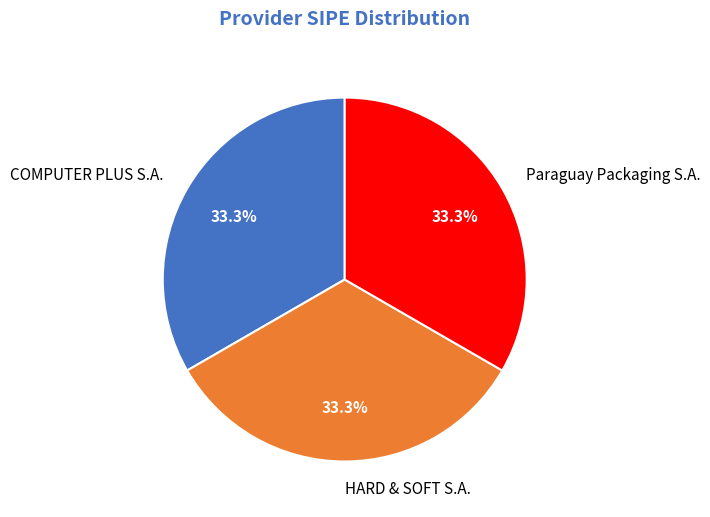

Approximately how many times larger is the value at COMPUTER PLUS S.A. compared to Paraguay Packaging S.A.?

1.0